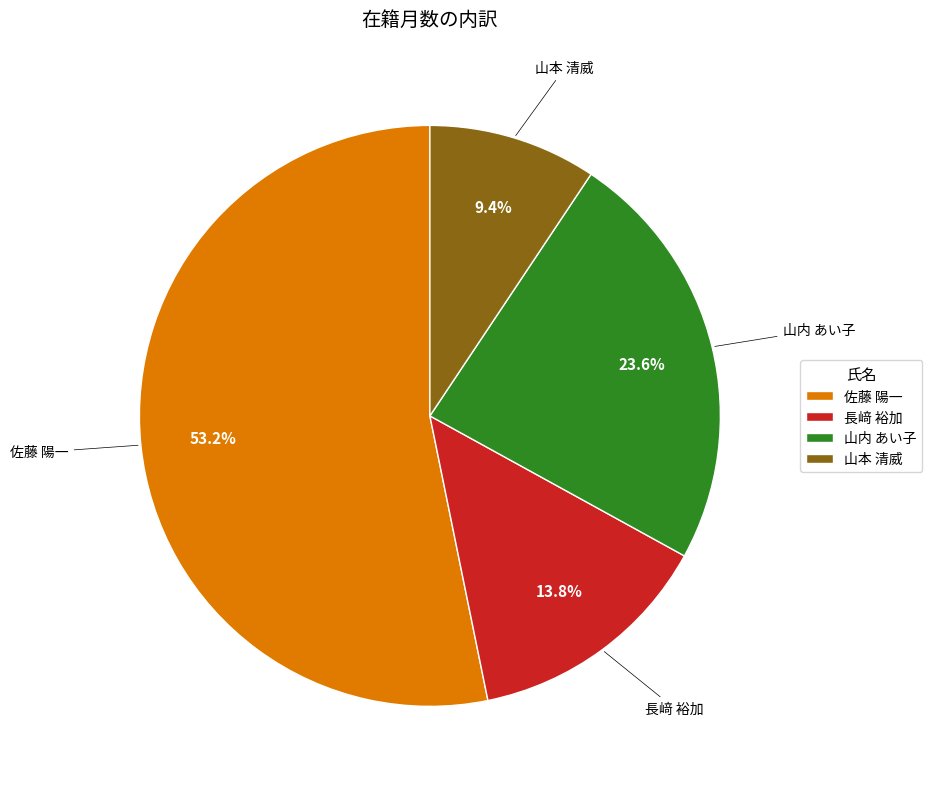

Is it true that 山本 清威 is 9% of the pie?

True